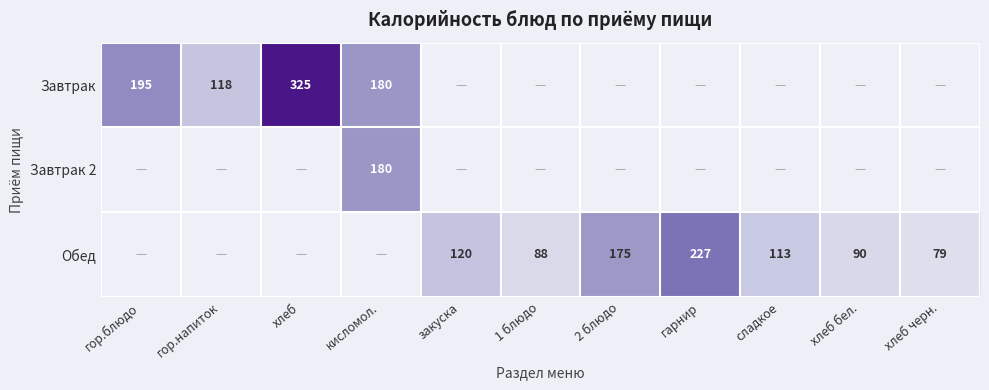

The Завтрак series shows 325 at хлеб. True or false?

True